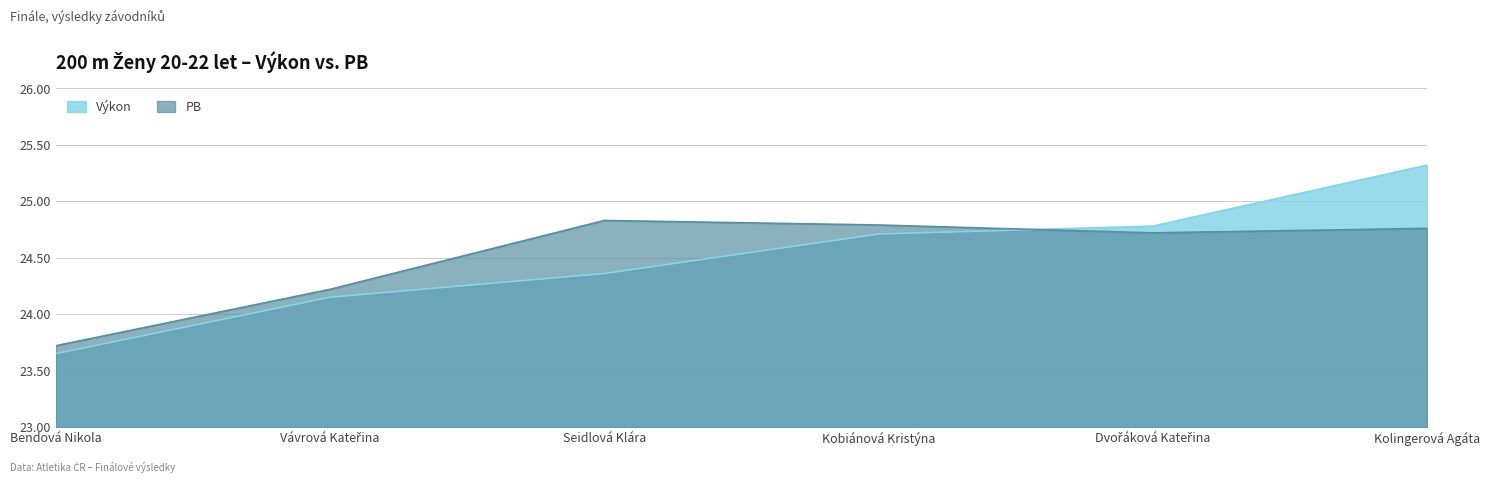

What is the difference between the maximum and second lowest values in the PB series?

0.6